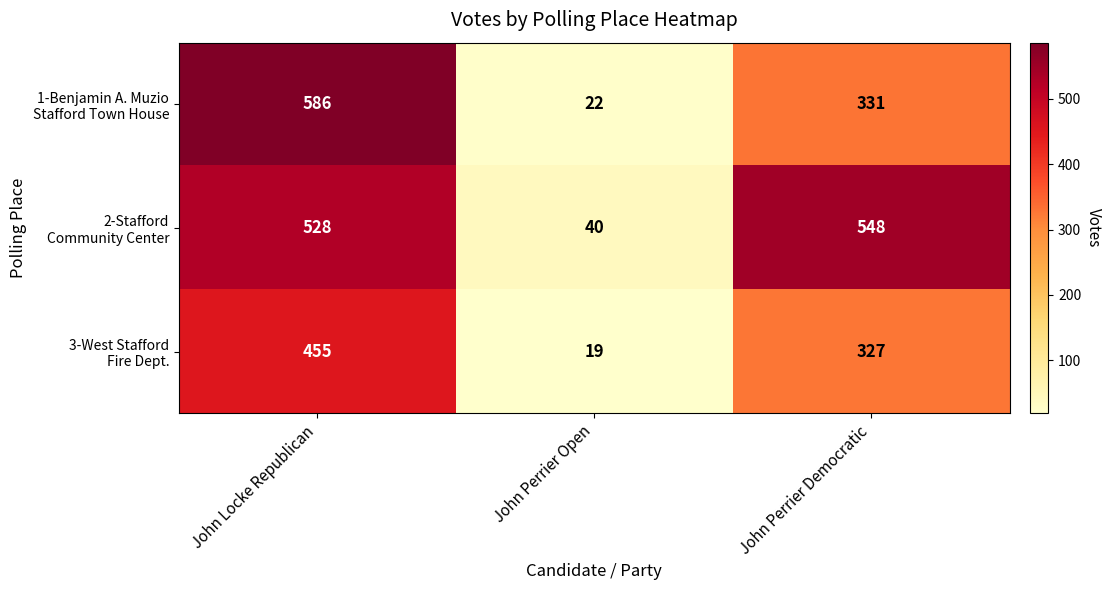

What is the total value across all series at John Perrier Open?

81